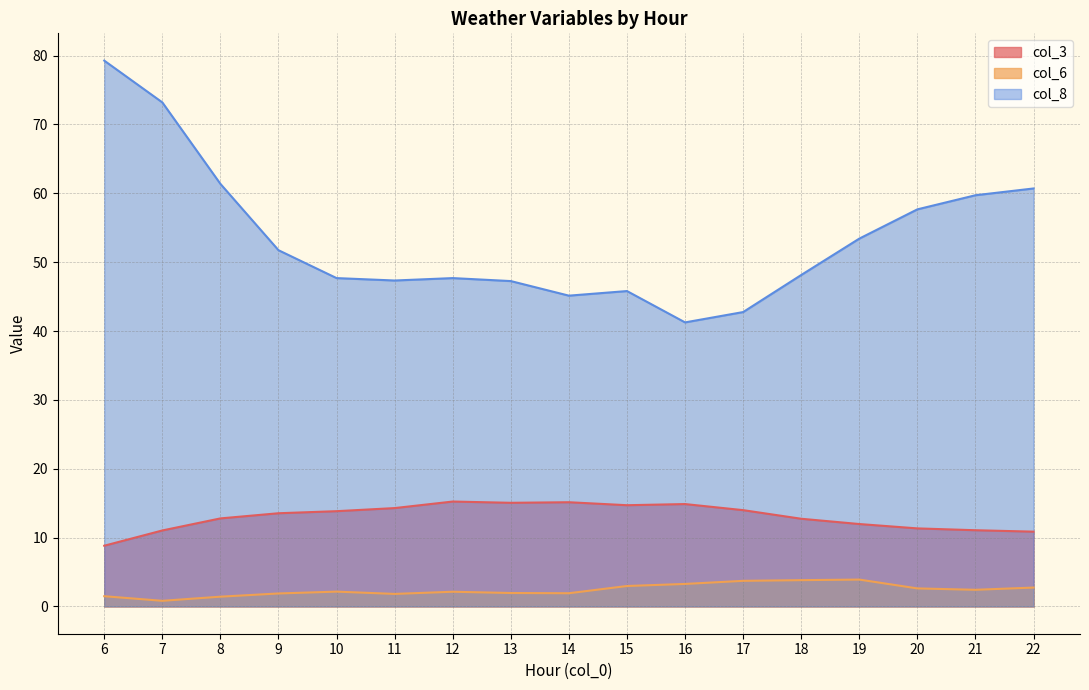

Reading left to right, what are all the values shown in this chart?

col_3: 8.8	11.0	12.8	13.5	13.8	14.3	15.2	15.1	15.1	14.7	14.9	14.0	12.7	12.0	11.3	11.1	10.9
col_6: 1.5	0.8	1.4	1.9	2.1	1.8	2.1	1.9	1.9	3.0	3.3	3.7	3.8	3.9	2.6	2.4	2.7
col_8: 79.3	73.2	61.4	51.7	47.7	47.3	47.7	47.2	45.1	45.8	41.2	42.8	48.1	53.4	57.7	59.7	60.7